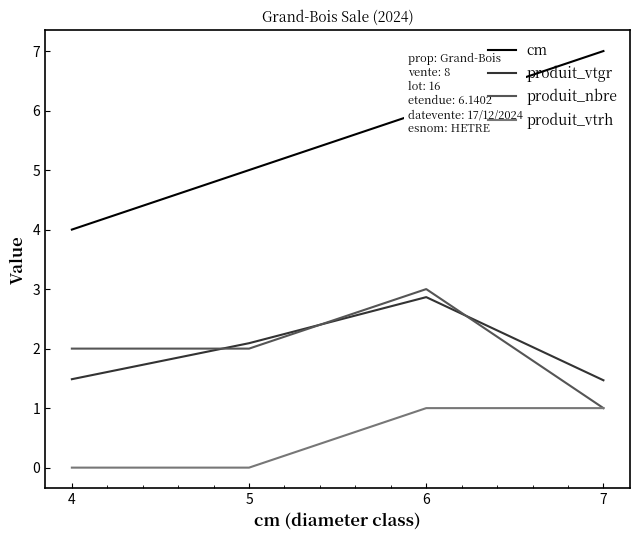

True or false: produit_vtrh has a value of 1.0 at 6.

True